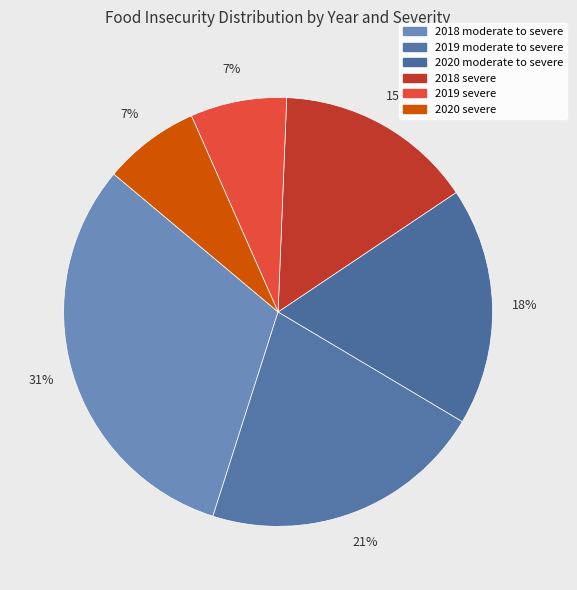

To the nearest percent, what is the difference between the largest and smallest slice percentages?

24%